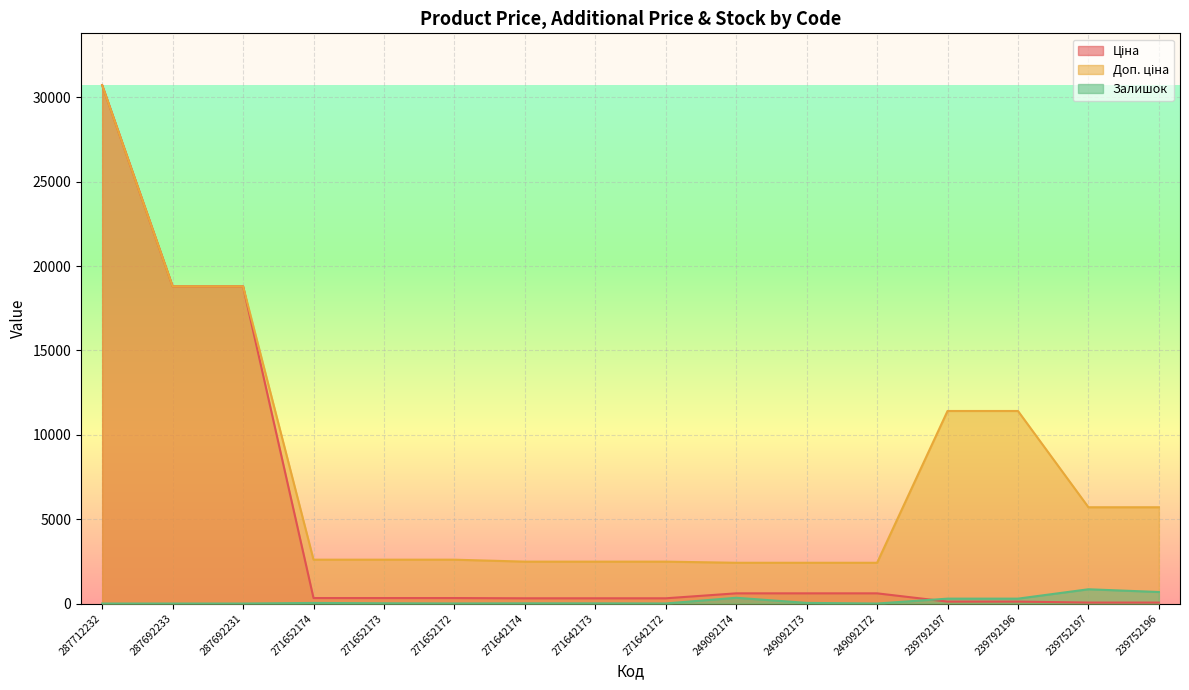

What are all the series names shown in the legend?

Ціна, Доп. ціна, Залишок